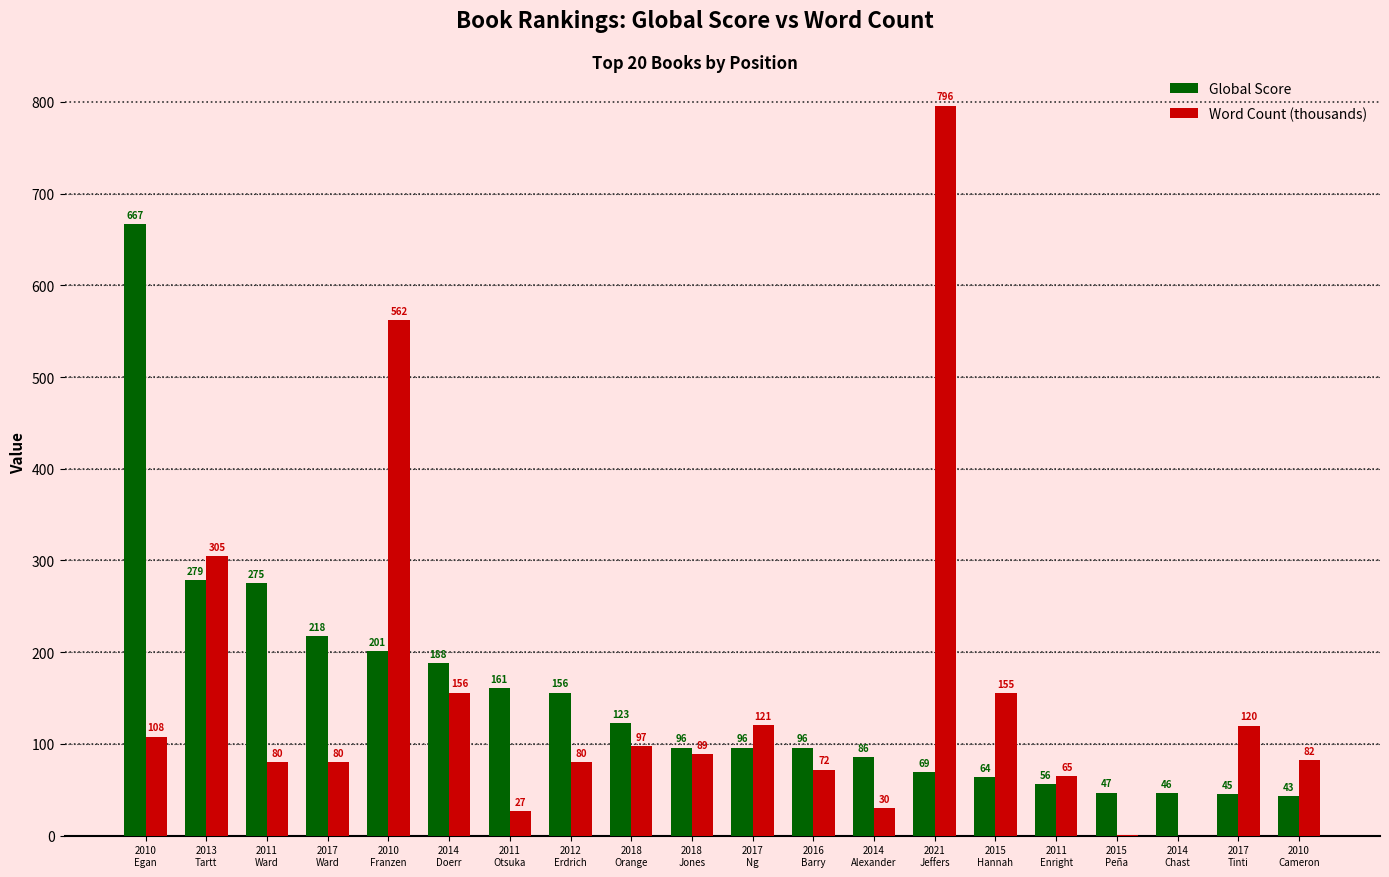

At which category is the sum across all series the highest?

2021
Jeffers